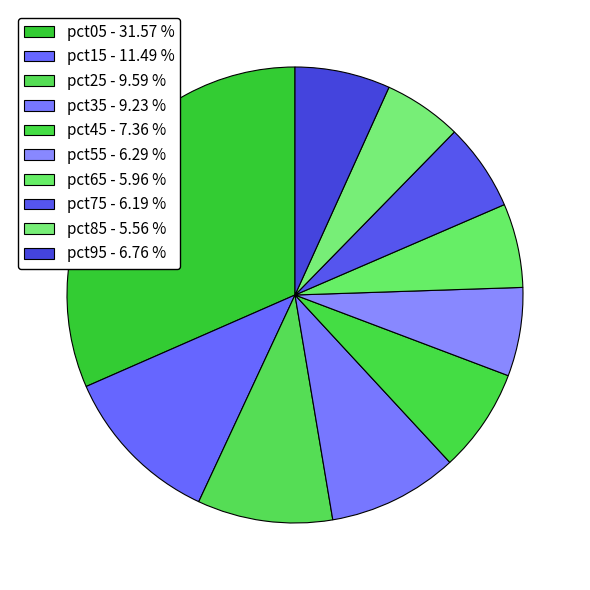

The pct45 slice represents 1% of the pie. True or false?

False